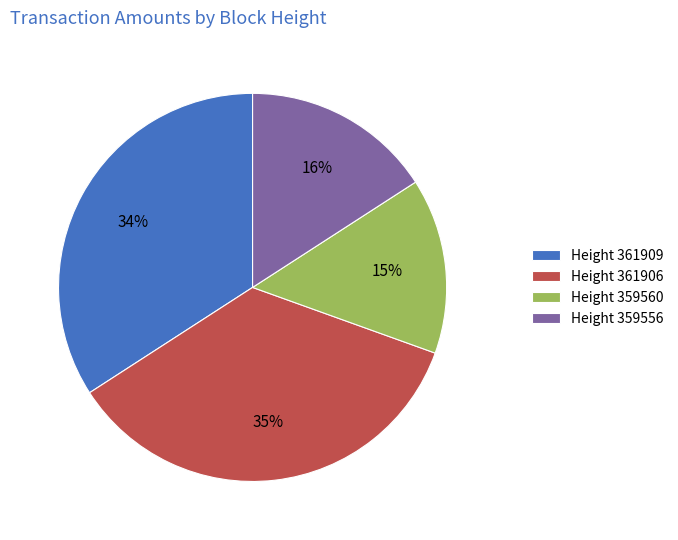

Is there a majority slice in this chart?

No